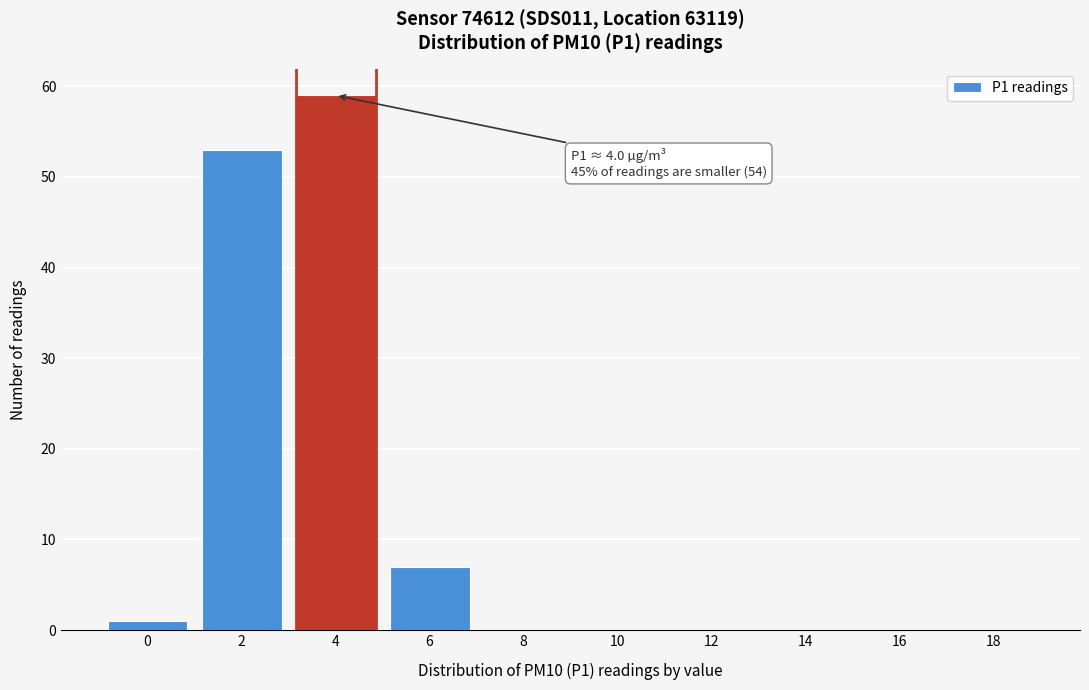

Reading left to right, list all the values displayed in this chart.

0=1	2=53	4=59	6=7	8=0	10=0	12=0	14=0	16=0	18=0